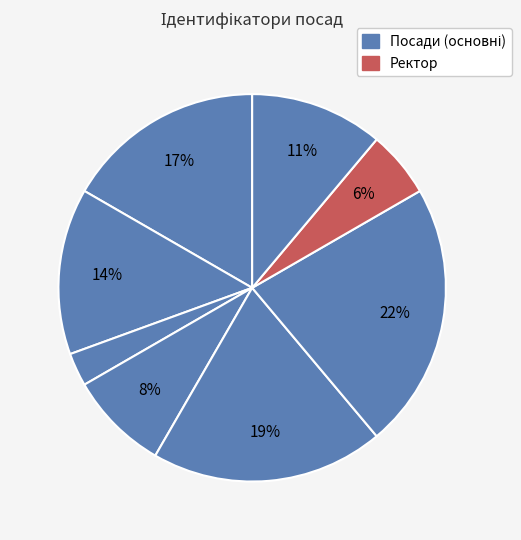

To the nearest percent, what is the difference between the largest and smallest slice percentages?

19%